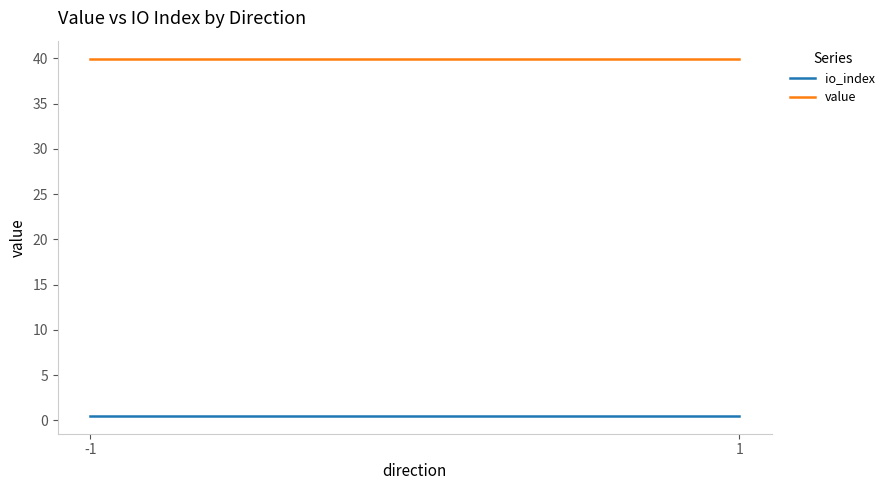

At how many categories does at least one series exceed 23?

2